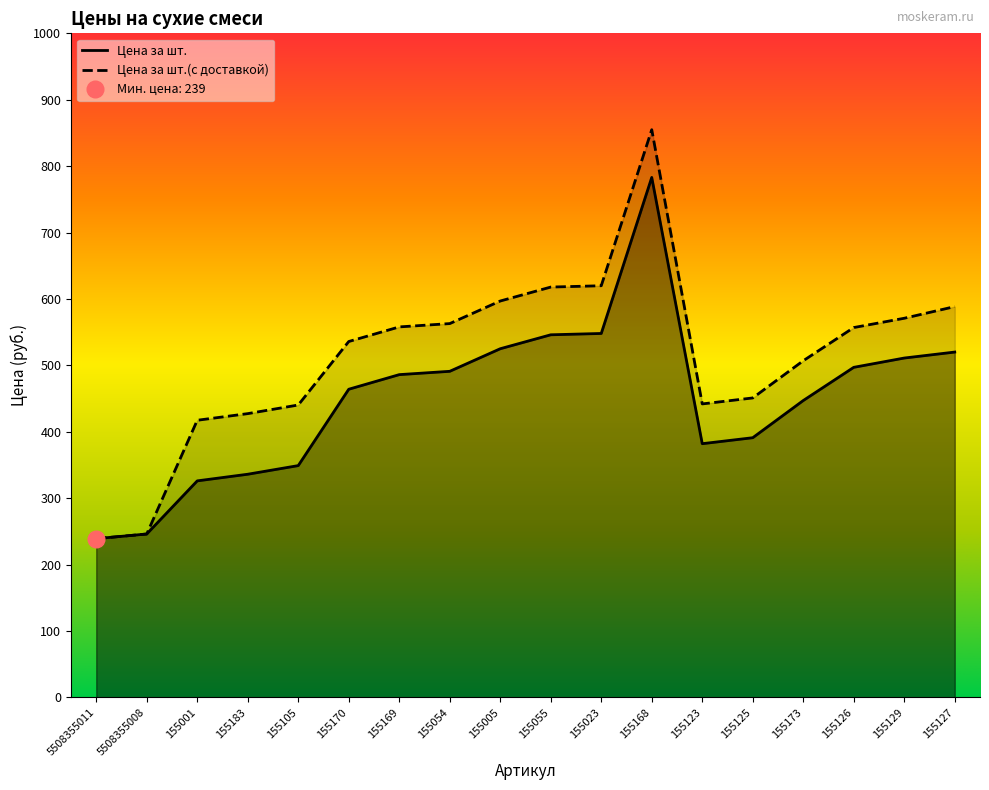

What is the minimum value for Цена за шт.(с доставкой)?

239.0